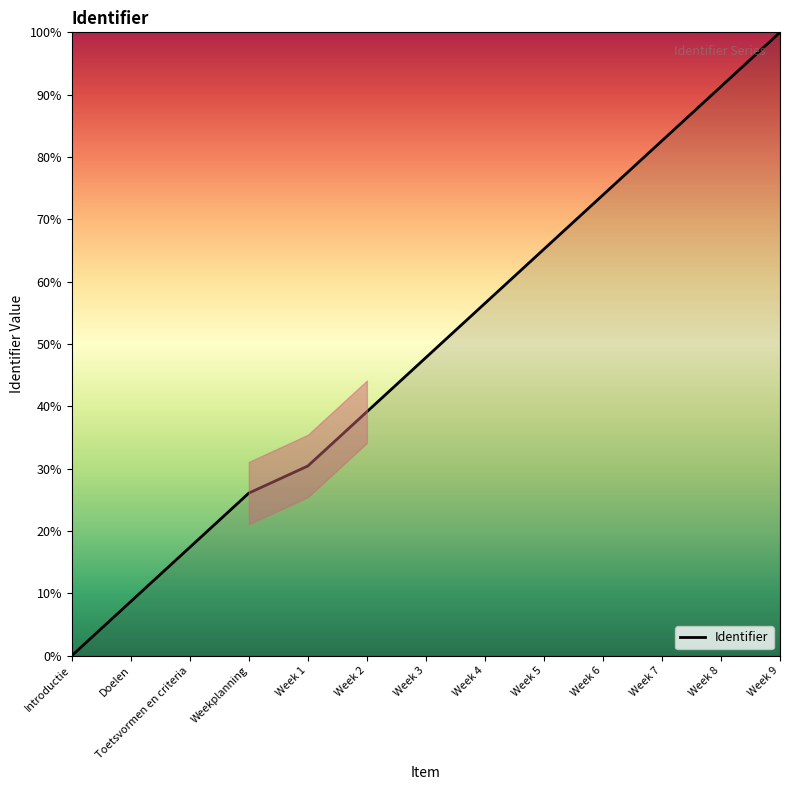

How many series are shown in this chart?

1